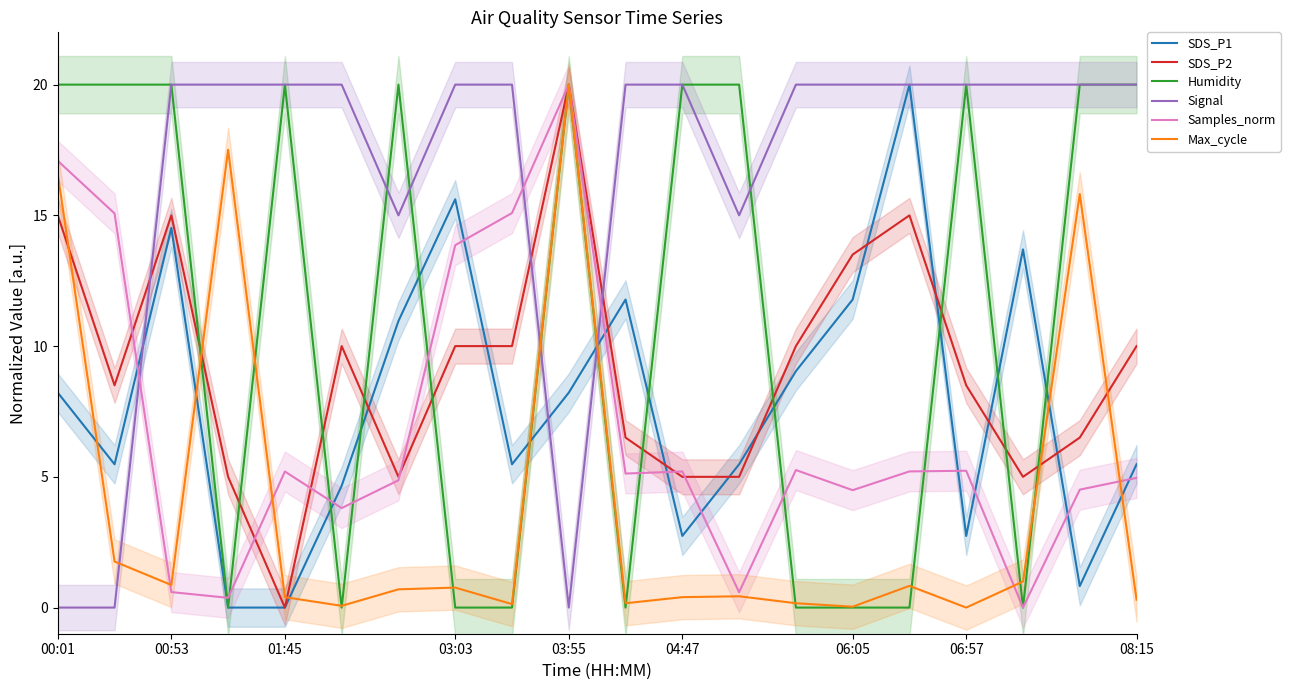

What is the maximum value for SDS_P1?

20.0